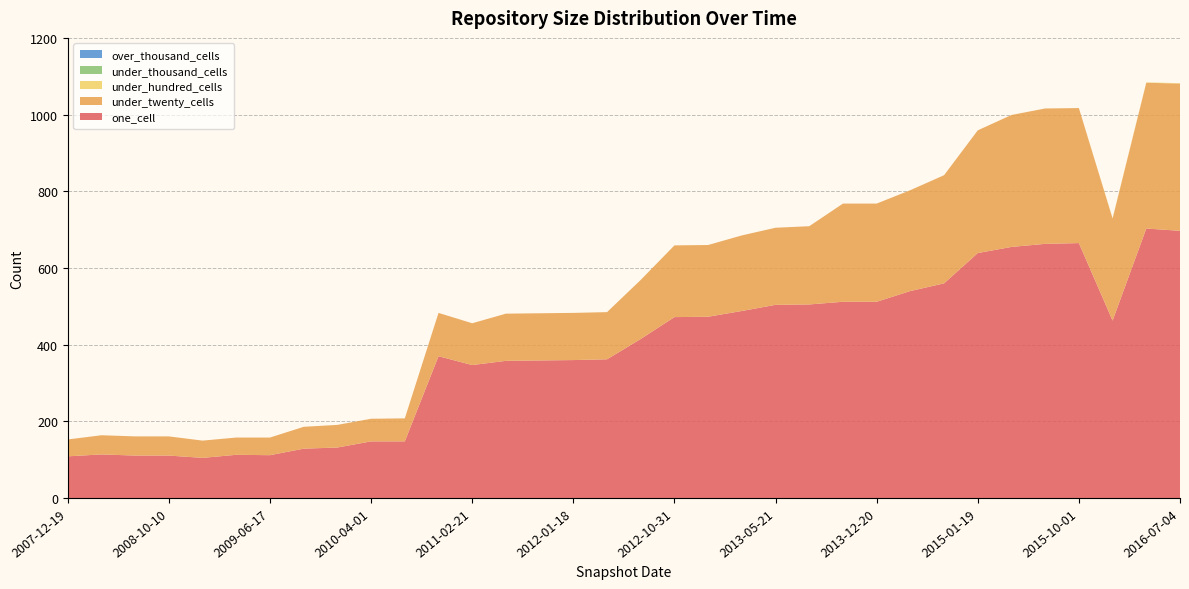

Reading left to right, what are all the values shown in this chart?

one_cell: 2007-12-19=109	2008-04-01=114	2008-06-27=111	2008-10-10=111	2008-12-17=105	2009-04-06=113	2009-06-17=112	2009-09-25=129	2009-12-16=132	2010-04-01=148	2010-07-26=148	2010-11-17=370	2011-02-21=347	2011-06-10=358	2011-09-05=359	2012-01-18=360	2012-03-26=362	2012-07-13=415	2012-10-31=472	2012-12-11=473	2013-02-20=488	2013-05-21=504	2013-07-09=505	2013-09-10=512	2013-12-20=512	2014-03-28=540	2014-09-08=560	2015-01-19=639	2015-04-09=655	2015-07-03=663	2015-10-01=665	2016-01-04=463	2016-04-05=703	2016-07-04=697
under_twenty_cells: 2007-12-19=44	2008-04-01=50	2008-06-27=50	2008-10-10=50	2008-12-17=45	2009-04-06=45	2009-06-17=46	2009-09-25=57	2009-12-16=59	2010-04-01=59	2010-07-26=60	2010-11-17=113	2011-02-21=109	2011-06-10=123	2011-09-05=123	2012-01-18=123	2012-03-26=123	2012-07-13=154	2012-10-31=187	2012-12-11=187	2013-02-20=197	2013-05-21=201	2013-07-09=204	2013-09-10=256	2013-12-20=256	2014-03-28=263	2014-09-08=282	2015-01-19=320	2015-04-09=344	2015-07-03=353	2015-10-01=352	2016-01-04=266	2016-04-05=380	2016-07-04=384
under_hundred_cells: 2007-12-19=0	2008-04-01=0	2008-06-27=0	2008-10-10=0	2008-12-17=0	2009-04-06=0	2009-06-17=0	2009-09-25=0	2009-12-16=0	2010-04-01=0	2010-07-26=0	2010-11-17=0	2011-02-21=0	2011-06-10=0	2011-09-05=0	2012-01-18=0	2012-03-26=0	2012-07-13=0	2012-10-31=0	2012-12-11=0	2013-02-20=0	2013-05-21=0	2013-07-09=0	2013-09-10=0	2013-12-20=0	2014-03-28=0	2014-09-08=0	2015-01-19=0	2015-04-09=0	2015-07-03=0	2015-10-01=0	2016-01-04=1	2016-04-05=1	2016-07-04=1
under_thousand_cells: 2007-12-19=0	2008-04-01=0	2008-06-27=0	2008-10-10=0	2008-12-17=0	2009-04-06=0	2009-06-17=0	2009-09-25=0	2009-12-16=0	2010-04-01=0	2010-07-26=0	2010-11-17=0	2011-02-21=0	2011-06-10=0	2011-09-05=0	2012-01-18=0	2012-03-26=0	2012-07-13=0	2012-10-31=0	2012-12-11=0	2013-02-20=0	2013-05-21=0	2013-07-09=0	2013-09-10=0	2013-12-20=0	2014-03-28=0	2014-09-08=0	2015-01-19=0	2015-04-09=0	2015-07-03=0	2015-10-01=0	2016-01-04=0	2016-04-05=0	2016-07-04=0
over_thousand_cells: 2007-12-19=0	2008-04-01=0	2008-06-27=0	2008-10-10=0	2008-12-17=0	2009-04-06=0	2009-06-17=0	2009-09-25=0	2009-12-16=0	2010-04-01=0	2010-07-26=0	2010-11-17=0	2011-02-21=0	2011-06-10=0	2011-09-05=0	2012-01-18=0	2012-03-26=0	2012-07-13=0	2012-10-31=0	2012-12-11=0	2013-02-20=0	2013-05-21=0	2013-07-09=0	2013-09-10=0	2013-12-20=0	2014-03-28=0	2014-09-08=0	2015-01-19=0	2015-04-09=0	2015-07-03=0	2015-10-01=0	2016-01-04=0	2016-04-05=0	2016-07-04=0